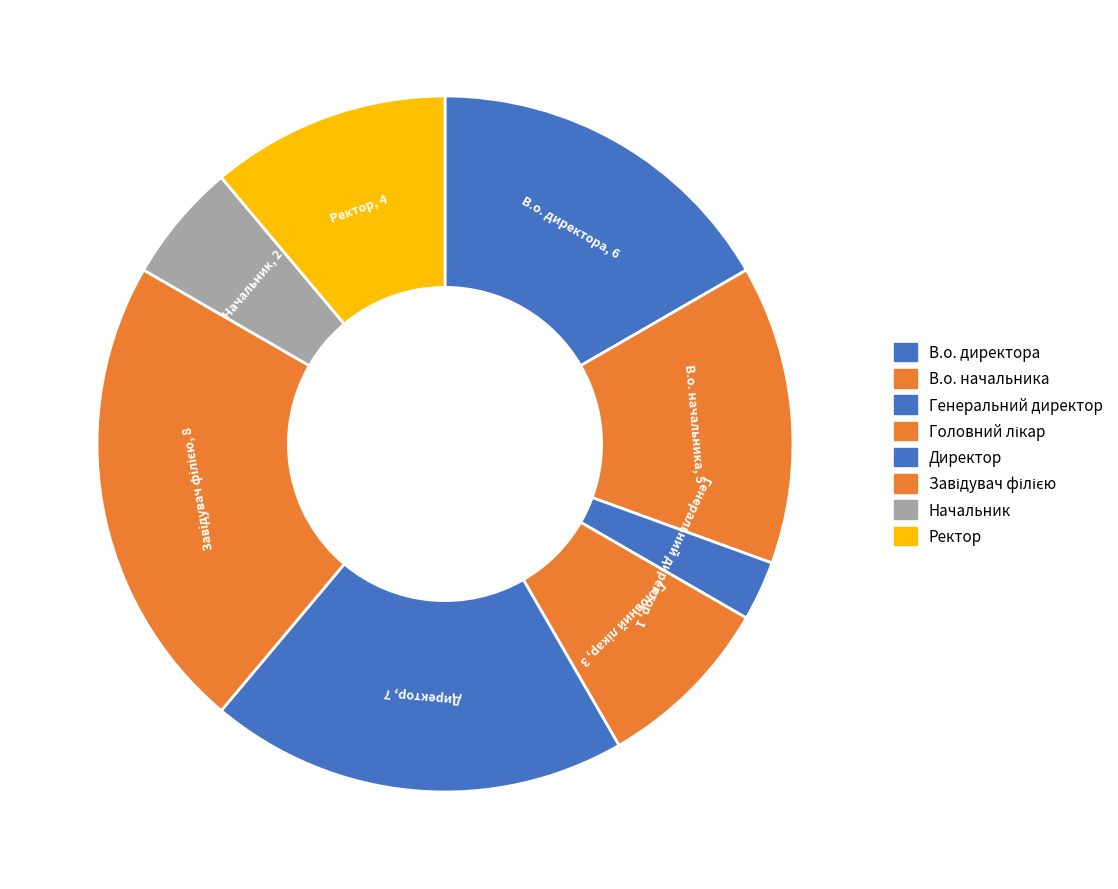

Do Директор and Ректор together represent more than half of the pie?

No